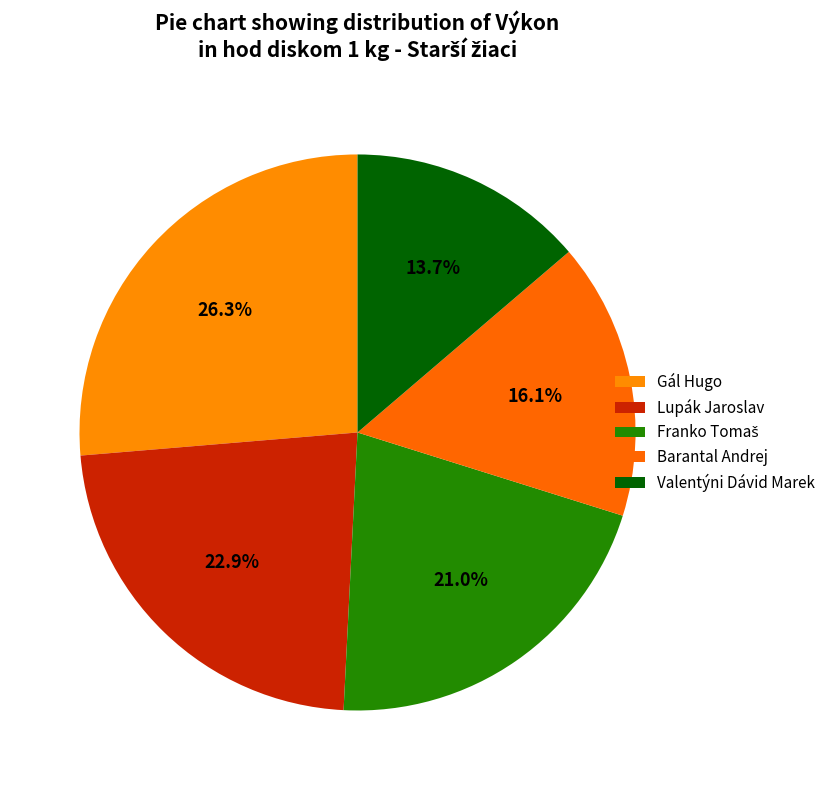

True or false: Lupák Jaroslav accounts for 23% of the total.

True